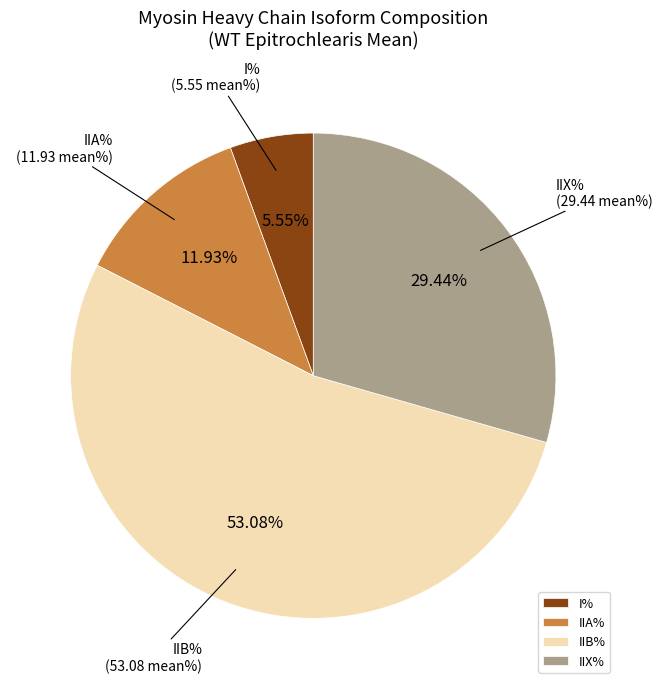

Is the sum of I% and IIB% greater than half?

Yes